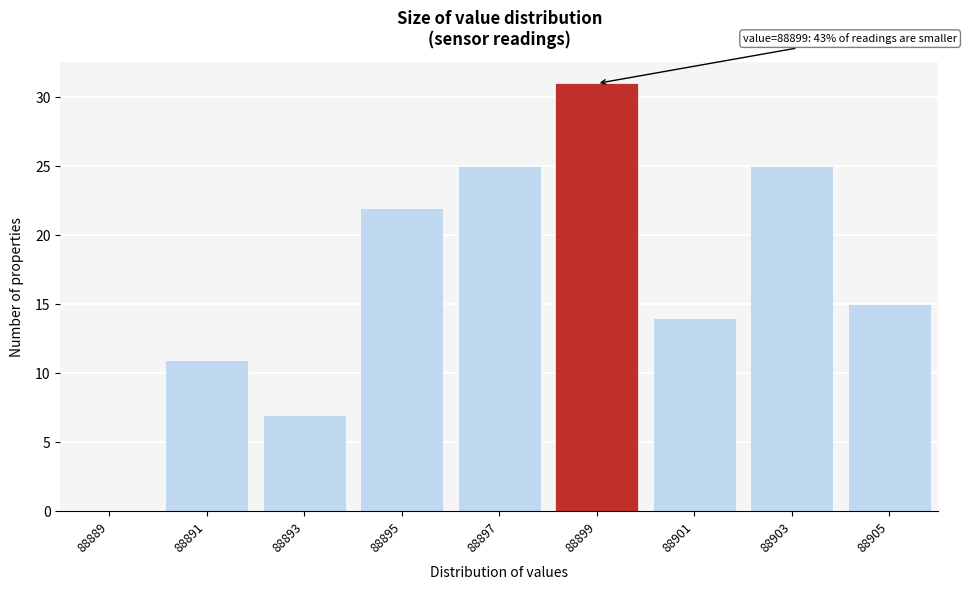

Reading left to right, what are all the values shown in this chart?

88889=0	88891=11	88893=7	88895=22	88897=25	88899=31	88901=14	88903=25	88905=15